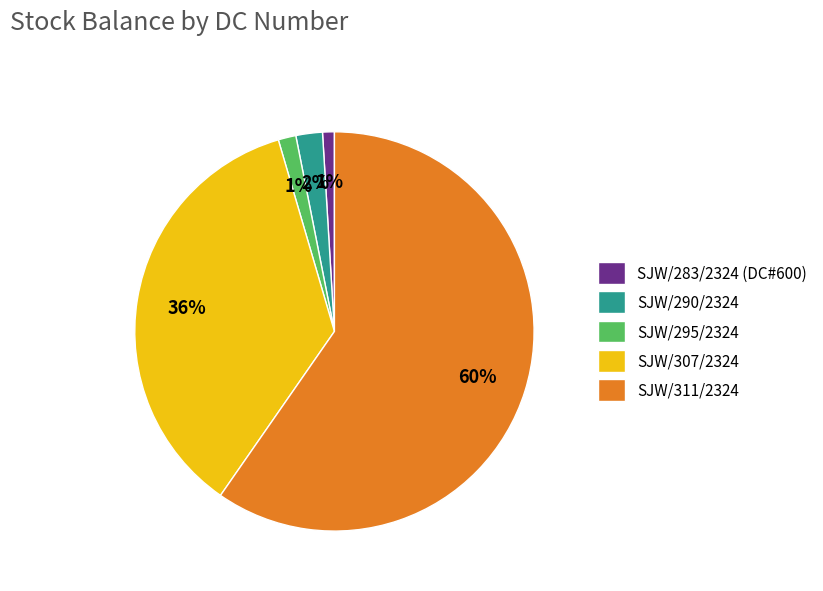

True or false: SJW/311/2324 accounts for 60% of the total.

True